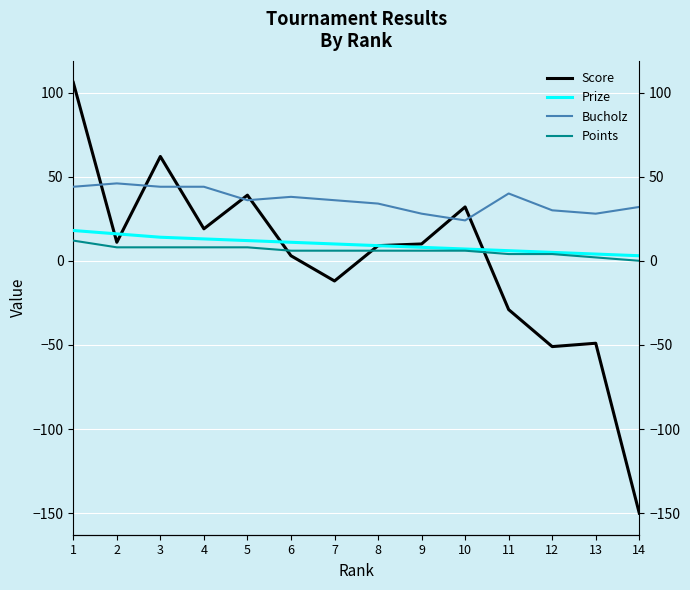

Count the Points values in the range 4 to 8.

11